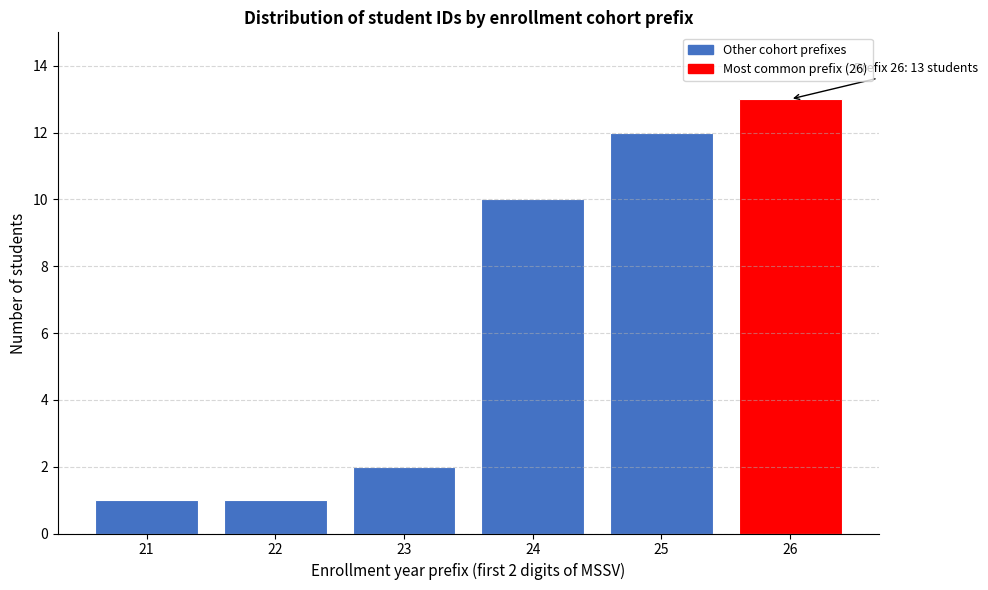

Reading right to left, extract all data points from this chart.

13	12	10	2	1	1